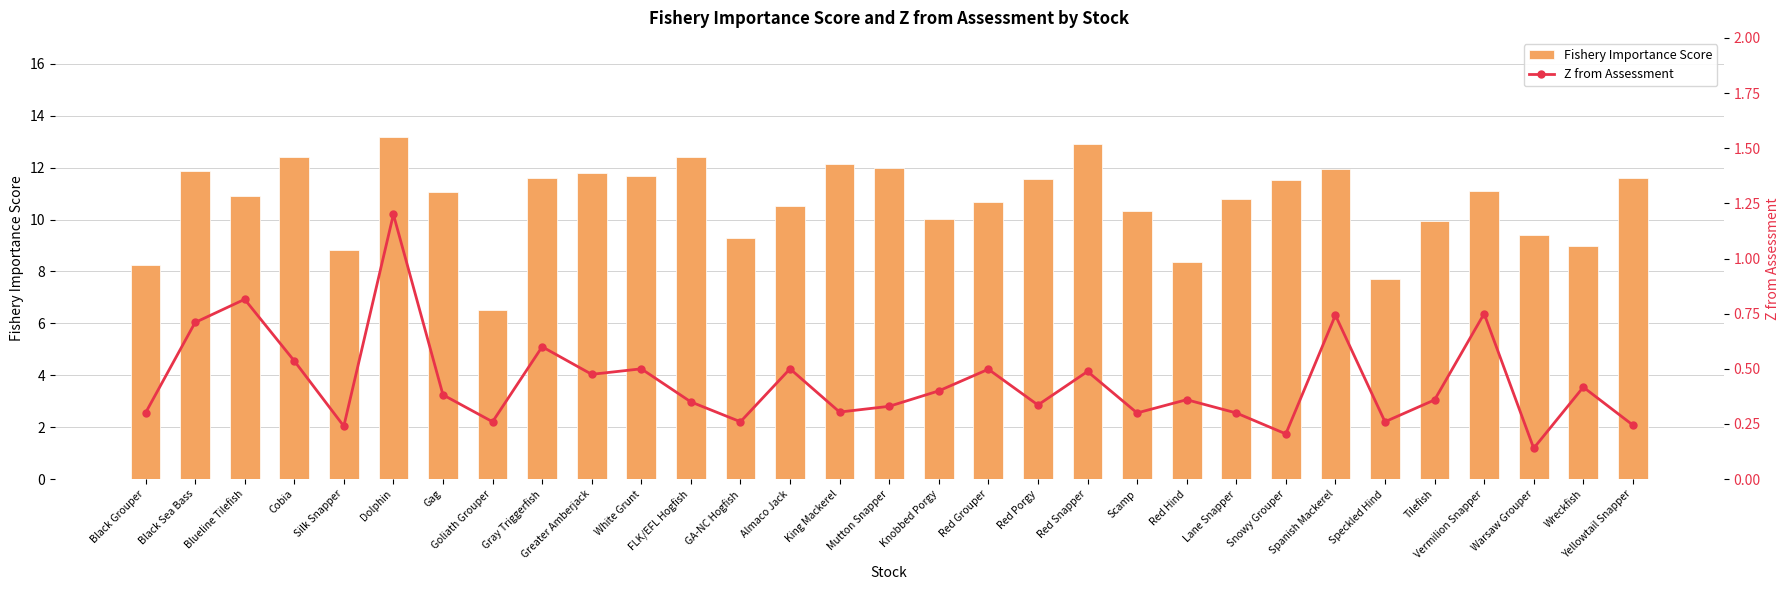

At which category is the sum across all series the highest?

Dolphin